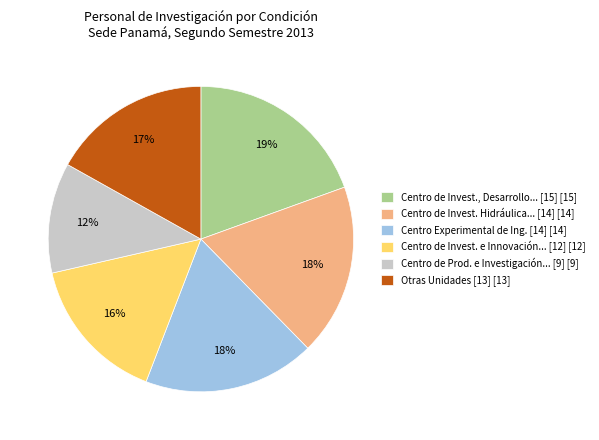

How many segments does this pie chart have?

6